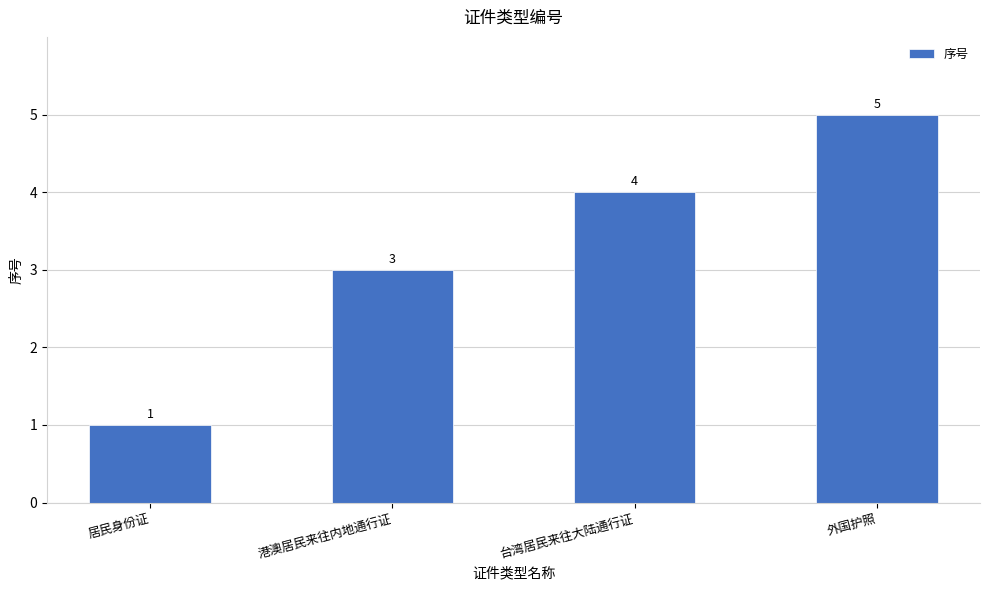

Count the number of categories in the chart.

4